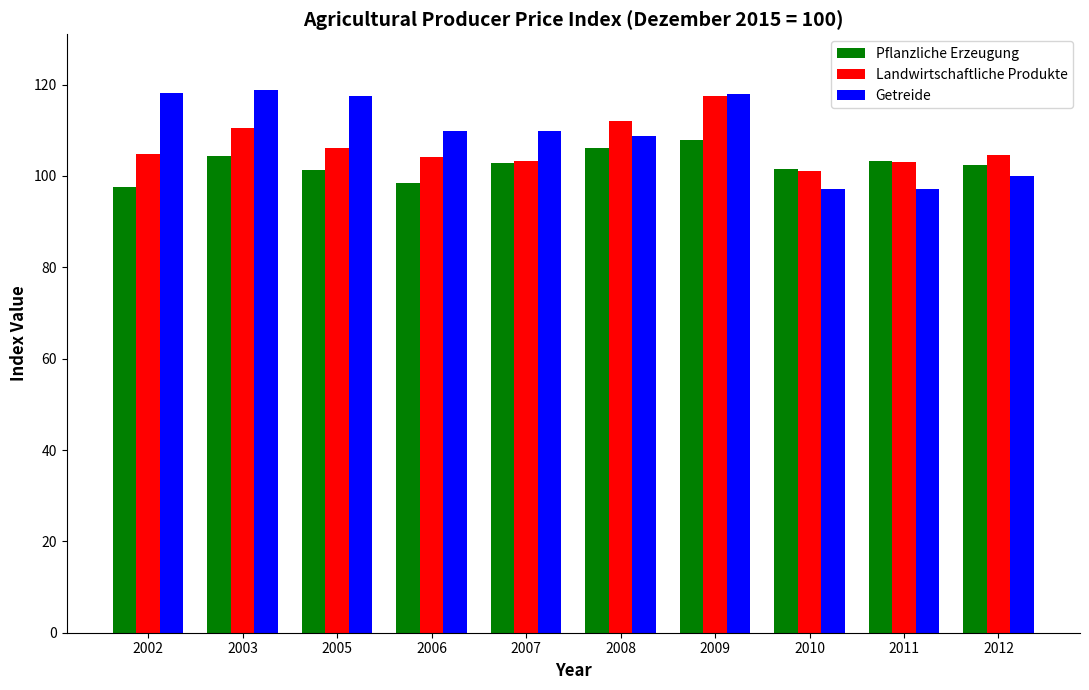

Which series has the widest spread of values?

Getreide